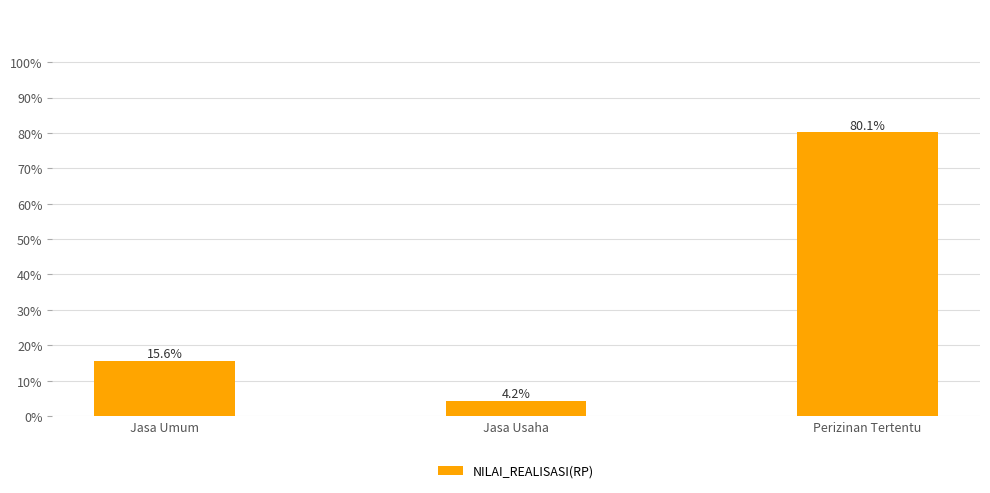

Are the bars horizontal?

No